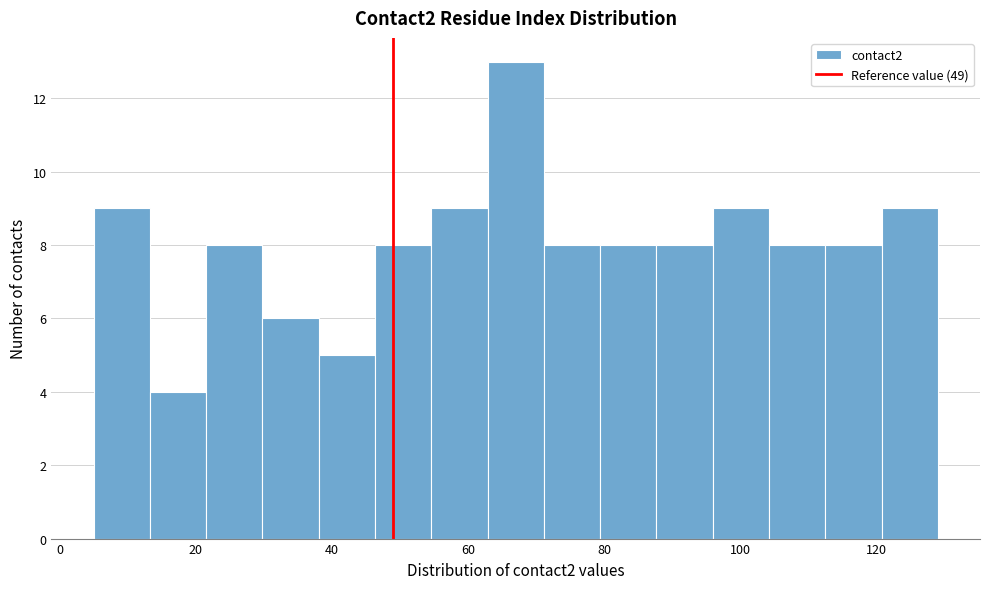

Which range on the x-axis has the tallest bar?

62 to 72